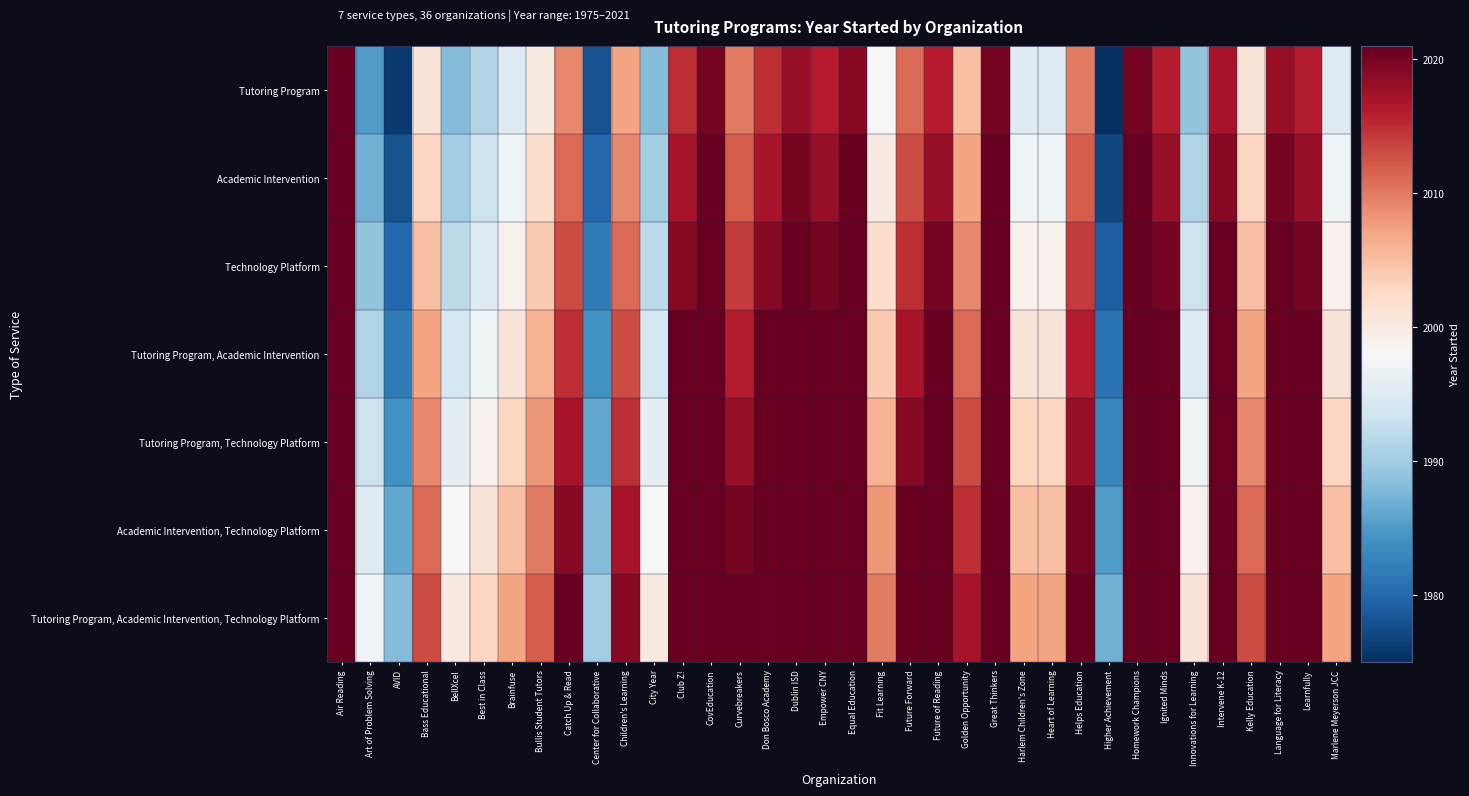

Reading right to left, list all the values displayed in this chart.

Tutoring Program: Marlene Meyerson JCC=0.4	Learnfully=0.9	Language for Literacy=0.9	Kelly Education=0.6	Intervene K-12=0.9	Innovations for Learning=0.3	Ignited Minds=0.9	Homework Champions=1.0	Higher Achievement=0.0	Helps Education=0.8	Heart of Learning=0.4	Harlem Children's Zone=0.4	Great Thinkers=1.0	Golden Opportunity=0.7	Future of Reading=0.9	Future Forward=0.8	Fit Learning=0.5	Equal Education=1.0	Empower CNY=0.9	Dublin ISD=0.9	Don Bosco Academy=0.9	Curvebreakers=0.8	CovEducation=1.0	Club Z!=0.9	City Year=0.3	Children's Learning=0.7	Center for Collaborative=0.1	Catch Up & Read=0.7	Bullis Student Tutors=0.5	Brainfuse=0.4	Best in Class=0.3	BellXcel=0.3	Bass Educational=0.6	AVID=0.0	Art of Problem Solving=0.2	Air Reading=1.0
Academic Intervention: Marlene Meyerson JCC=0.5	Learnfully=0.9	Language for Literacy=1.0	Kelly Education=0.6	Intervene K-12=1.0	Innovations for Learning=0.3	Ignited Minds=0.9	Homework Champions=1.0	Higher Achievement=0.0	Helps Education=0.8	Heart of Learning=0.5	Harlem Children's Zone=0.5	Great Thinkers=1.0	Golden Opportunity=0.7	Future of Reading=0.9	Future Forward=0.8	Fit Learning=0.5	Equal Education=1.0	Empower CNY=0.9	Dublin ISD=1.0	Don Bosco Academy=0.9	Curvebreakers=0.8	CovEducation=1.0	Club Z!=0.9	City Year=0.3	Children's Learning=0.7	Center for Collaborative=0.1	Catch Up & Read=0.8	Bullis Student Tutors=0.6	Brainfuse=0.5	Best in Class=0.4	BellXcel=0.3	Bass Educational=0.6	AVID=0.1	Art of Problem Solving=0.3	Air Reading=1.0
Technology Platform: Marlene Meyerson JCC=0.5	Learnfully=1.0	Language for Literacy=1.0	Kelly Education=0.7	Intervene K-12=1.0	Innovations for Learning=0.4	Ignited Minds=1.0	Homework Champions=1.0	Higher Achievement=0.1	Helps Education=0.8	Heart of Learning=0.5	Harlem Children's Zone=0.5	Great Thinkers=1.0	Golden Opportunity=0.7	Future of Reading=1.0	Future Forward=0.9	Fit Learning=0.6	Equal Education=1.0	Empower CNY=1.0	Dublin ISD=1.0	Don Bosco Academy=1.0	Curvebreakers=0.8	CovEducation=1.0	Club Z!=1.0	City Year=0.4	Children's Learning=0.8	Center for Collaborative=0.2	Catch Up & Read=0.8	Bullis Student Tutors=0.6	Brainfuse=0.5	Best in Class=0.4	BellXcel=0.4	Bass Educational=0.7	AVID=0.1	Art of Problem Solving=0.3	Air Reading=1.0
Tutoring Program, Academic Intervention: Marlene Meyerson JCC=0.6	Learnfully=1.0	Language for Literacy=1.0	Kelly Education=0.7	Intervene K-12=1.0	Innovations for Learning=0.4	Ignited Minds=1.0	Homework Champions=1.0	Higher Achievement=0.1	Helps Education=0.9	Heart of Learning=0.6	Harlem Children's Zone=0.6	Great Thinkers=1.0	Golden Opportunity=0.8	Future of Reading=1.0	Future Forward=0.9	Fit Learning=0.6	Equal Education=1.0	Empower CNY=1.0	Dublin ISD=1.0	Don Bosco Academy=1.0	Curvebreakers=0.9	CovEducation=1.0	Club Z!=1.0	City Year=0.4	Children's Learning=0.8	Center for Collaborative=0.2	Catch Up & Read=0.9	Bullis Student Tutors=0.7	Brainfuse=0.6	Best in Class=0.5	BellXcel=0.4	Bass Educational=0.7	AVID=0.2	Art of Problem Solving=0.3	Air Reading=1.0
Tutoring Program, Technology Platform: Marlene Meyerson JCC=0.6	Learnfully=1.0	Language for Literacy=1.0	Kelly Education=0.7	Intervene K-12=1.0	Innovations for Learning=0.5	Ignited Minds=1.0	Homework Champions=1.0	Higher Achievement=0.2	Helps Education=0.9	Heart of Learning=0.6	Harlem Children's Zone=0.6	Great Thinkers=1.0	Golden Opportunity=0.8	Future of Reading=1.0	Future Forward=1.0	Fit Learning=0.7	Equal Education=1.0	Empower CNY=1.0	Dublin ISD=1.0	Don Bosco Academy=1.0	Curvebreakers=0.9	CovEducation=1.0	Club Z!=1.0	City Year=0.5	Children's Learning=0.9	Center for Collaborative=0.2	Catch Up & Read=0.9	Bullis Student Tutors=0.7	Brainfuse=0.6	Best in Class=0.5	BellXcel=0.5	Bass Educational=0.7	AVID=0.2	Art of Problem Solving=0.4	Air Reading=1.0
Academic Intervention, Technology Platform: Marlene Meyerson JCC=0.7	Learnfully=1.0	Language for Literacy=1.0	Kelly Education=0.8	Intervene K-12=1.0	Innovations for Learning=0.5	Ignited Minds=1.0	Homework Champions=1.0	Higher Achievement=0.2	Helps Education=1.0	Heart of Learning=0.7	Harlem Children's Zone=0.7	Great Thinkers=1.0	Golden Opportunity=0.9	Future of Reading=1.0	Future Forward=1.0	Fit Learning=0.7	Equal Education=1.0	Empower CNY=1.0	Dublin ISD=1.0	Don Bosco Academy=1.0	Curvebreakers=1.0	CovEducation=1.0	Club Z!=1.0	City Year=0.5	Children's Learning=0.9	Center for Collaborative=0.3	Catch Up & Read=1.0	Bullis Student Tutors=0.8	Brainfuse=0.7	Best in Class=0.6	BellXcel=0.5	Bass Educational=0.8	AVID=0.2	Art of Problem Solving=0.4	Air Reading=1.0
Tutoring Program, Academic Intervention, Technology Platform: Marlene Meyerson JCC=0.7	Learnfully=1.0	Language for Literacy=1.0	Kelly Education=0.8	Intervene K-12=1.0	Innovations for Learning=0.6	Ignited Minds=1.0	Homework Champions=1.0	Higher Achievement=0.3	Helps Education=1.0	Heart of Learning=0.7	Harlem Children's Zone=0.7	Great Thinkers=1.0	Golden Opportunity=0.9	Future of Reading=1.0	Future Forward=1.0	Fit Learning=0.8	Equal Education=1.0	Empower CNY=1.0	Dublin ISD=1.0	Don Bosco Academy=1.0	Curvebreakers=1.0	CovEducation=1.0	Club Z!=1.0	City Year=0.5	Children's Learning=1.0	Center for Collaborative=0.3	Catch Up & Read=1.0	Bullis Student Tutors=0.8	Brainfuse=0.7	Best in Class=0.6	BellXcel=0.5	Bass Educational=0.8	AVID=0.3	Art of Problem Solving=0.5	Air Reading=1.0